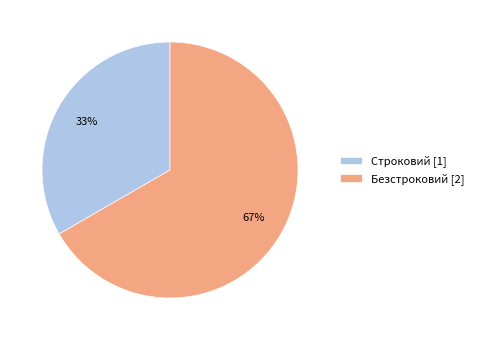

Rank the categories by value from highest to lowest.

Безстроковий, Строковий